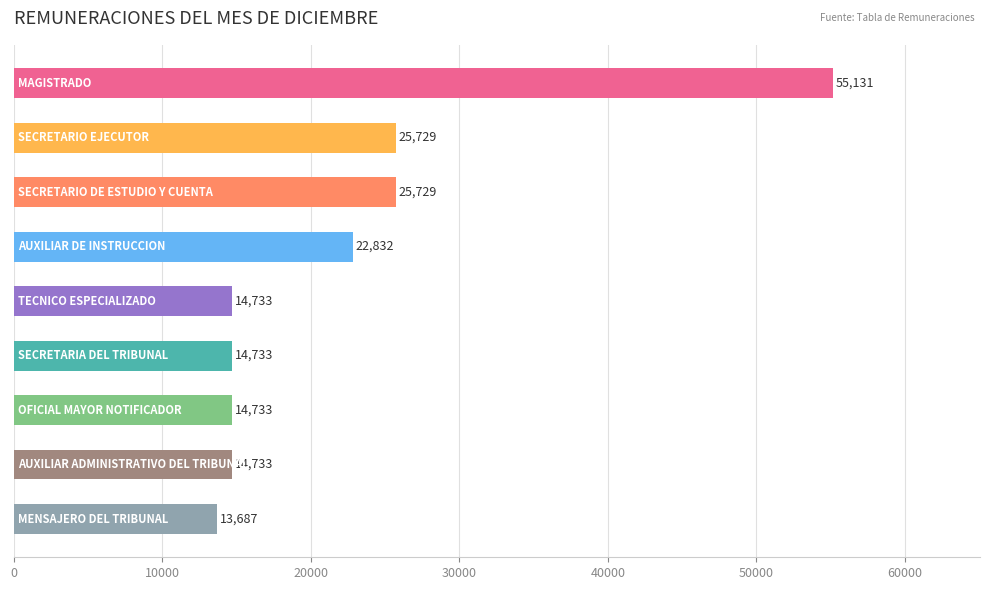

How many data points are less than 14733?

1